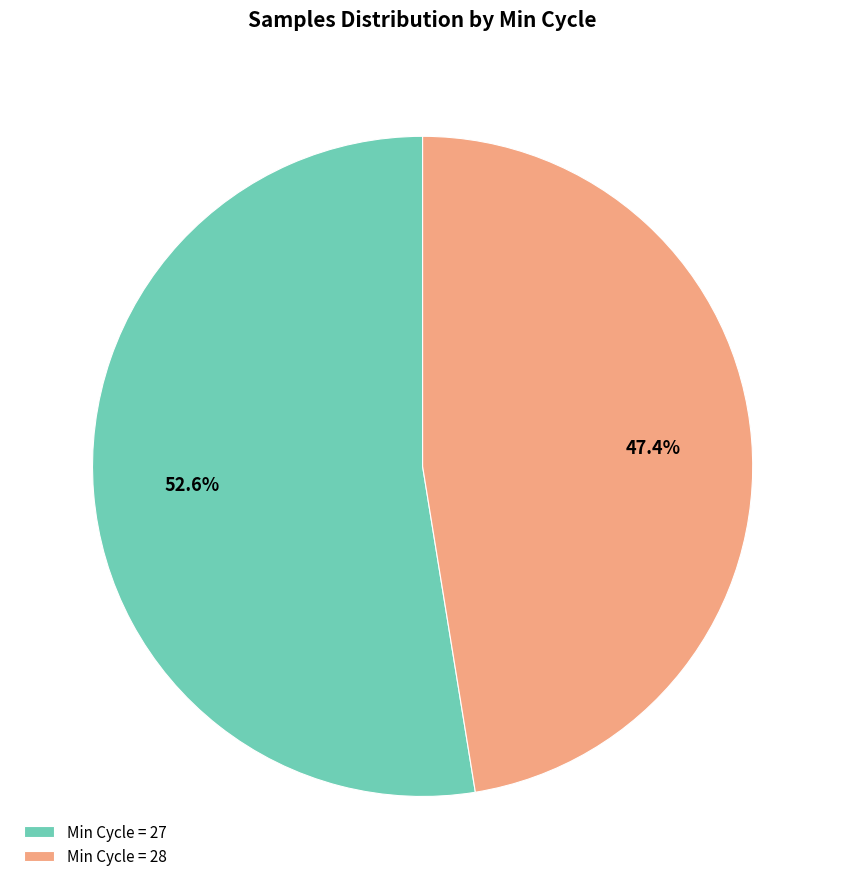

Is there any slice that represents more than half of the pie?

Yes